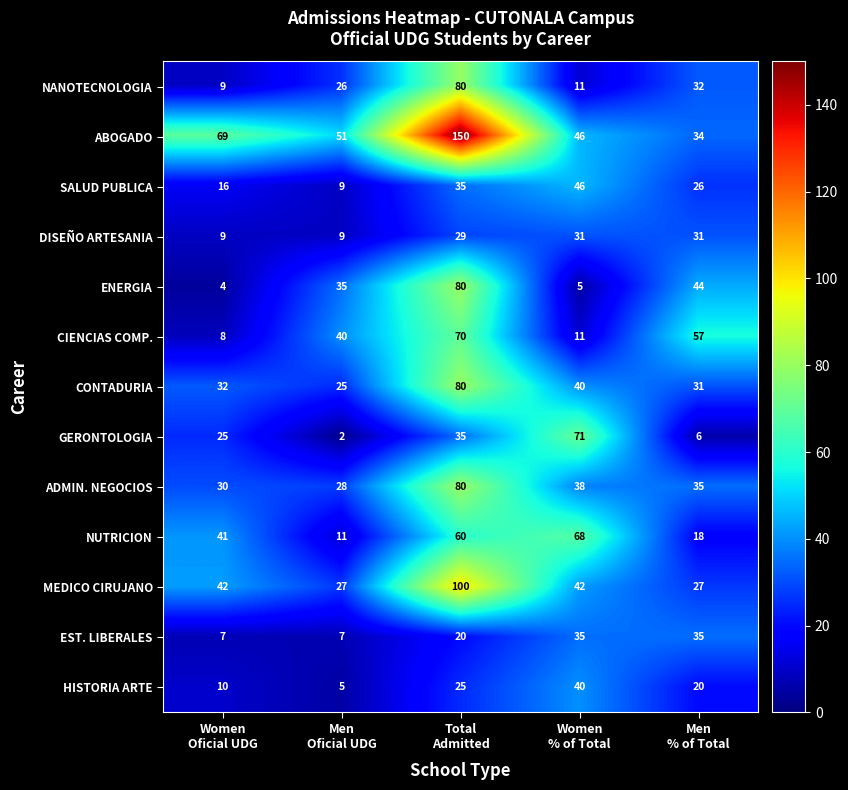

Which series has the largest range (max minus min)?

ABOGADO